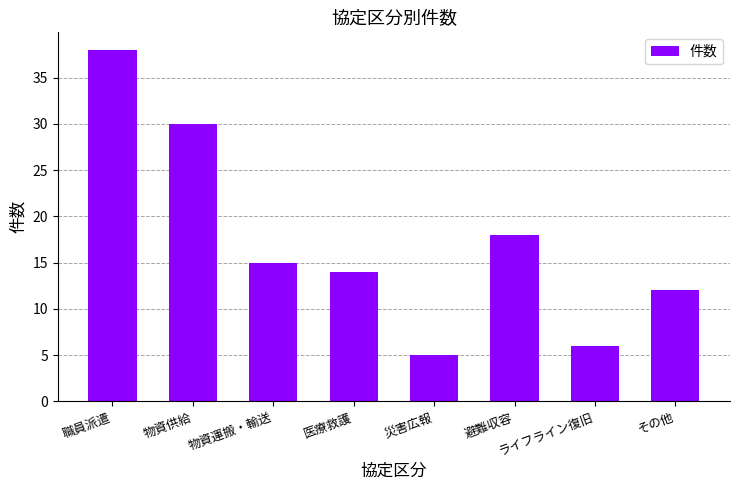

What is the sum of the values at 災害広報 and 物資供給?

35